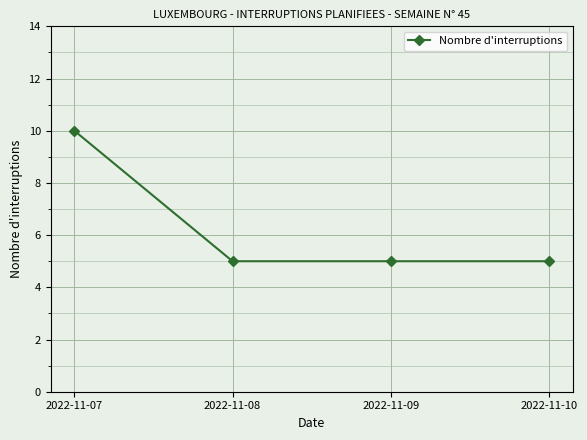

True or false: the data shows 5 at 2022-11-09.

True